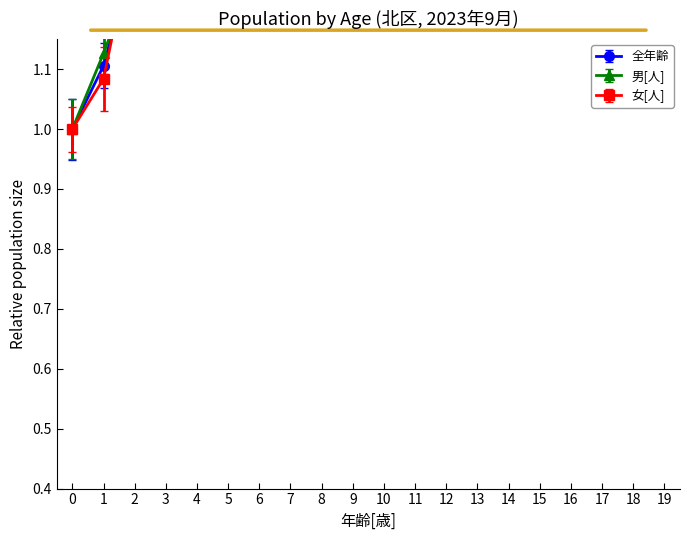

Which series has the largest total across all categories?

男[人]